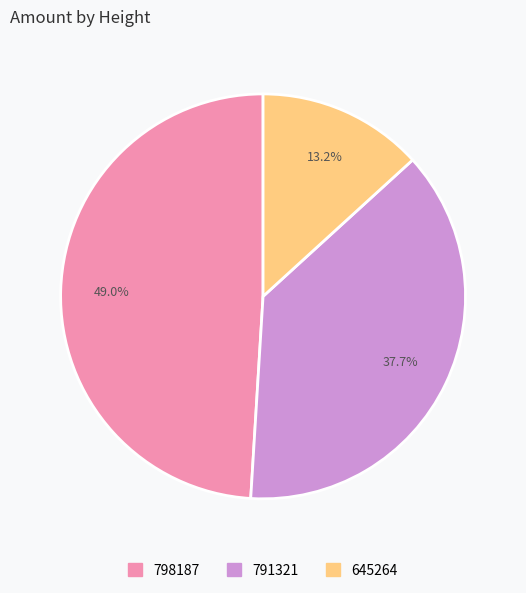

Is there a majority slice in this chart?

No